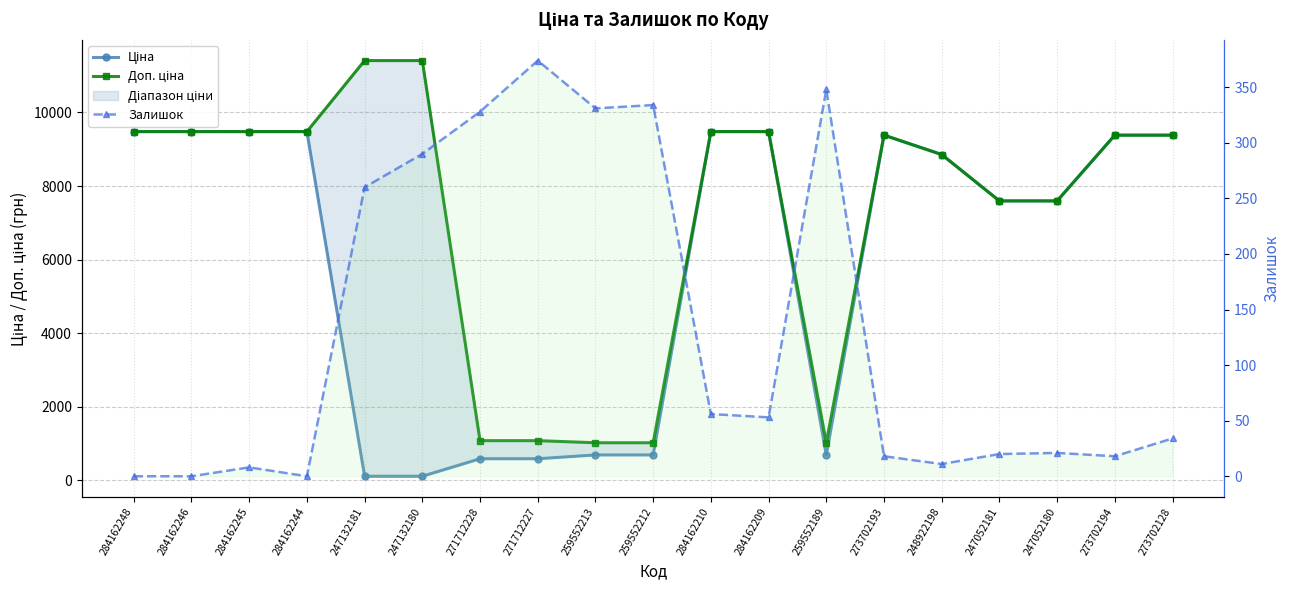

Read the Доп. ціна value at 271712228.

1081.7